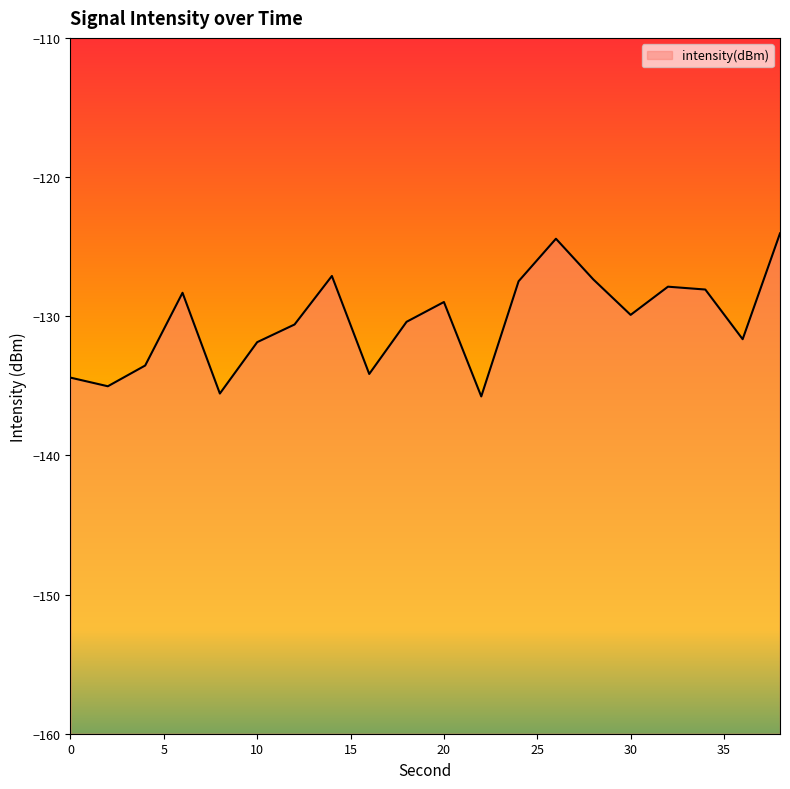

How many lines are shown in the chart?

1